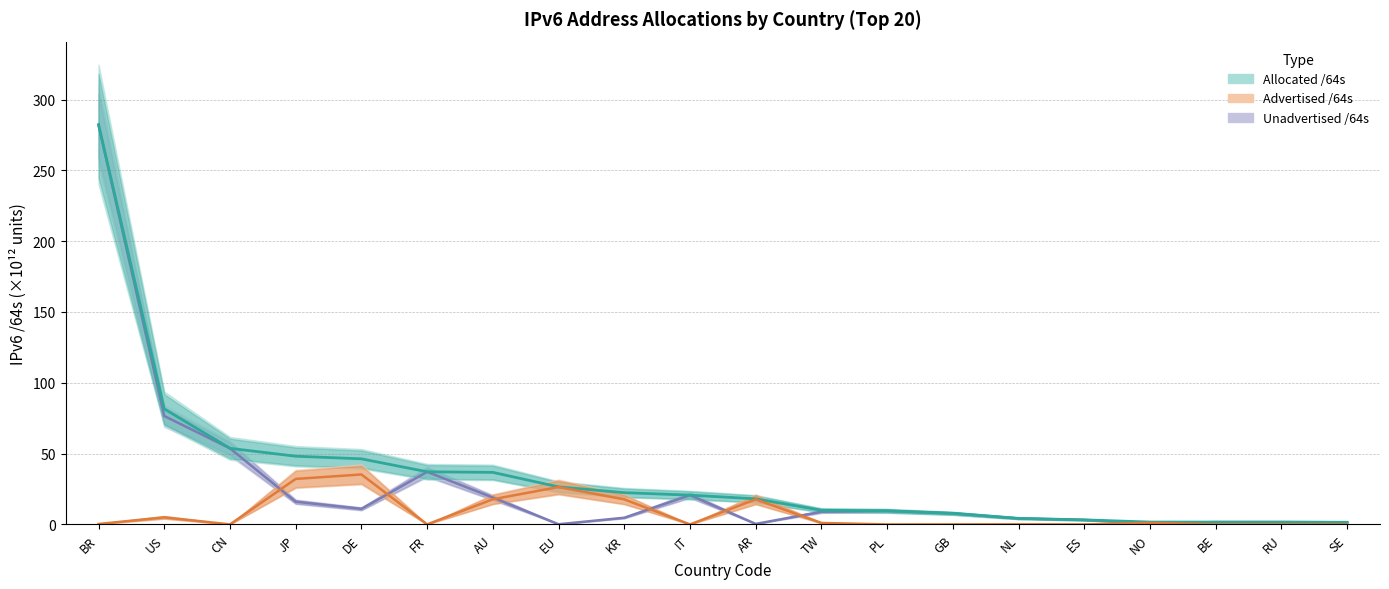

At which label does Unadvertised /64s first exceed 8?

BR